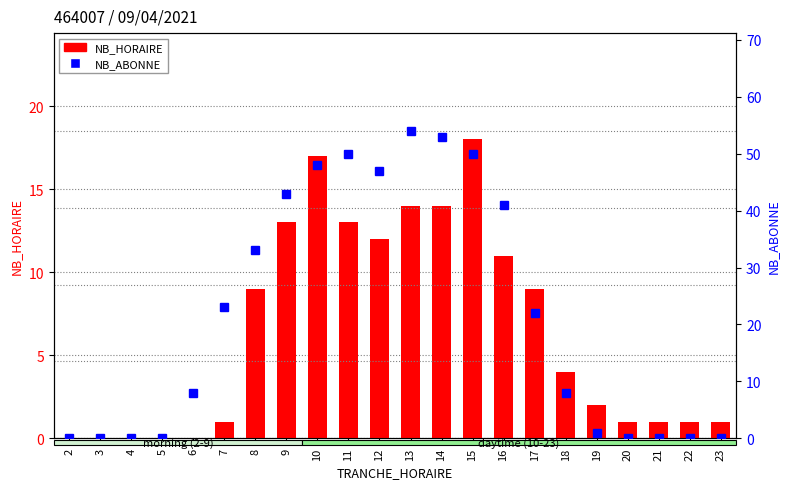

At which label does NB_ABONNE first exceed 22?

7